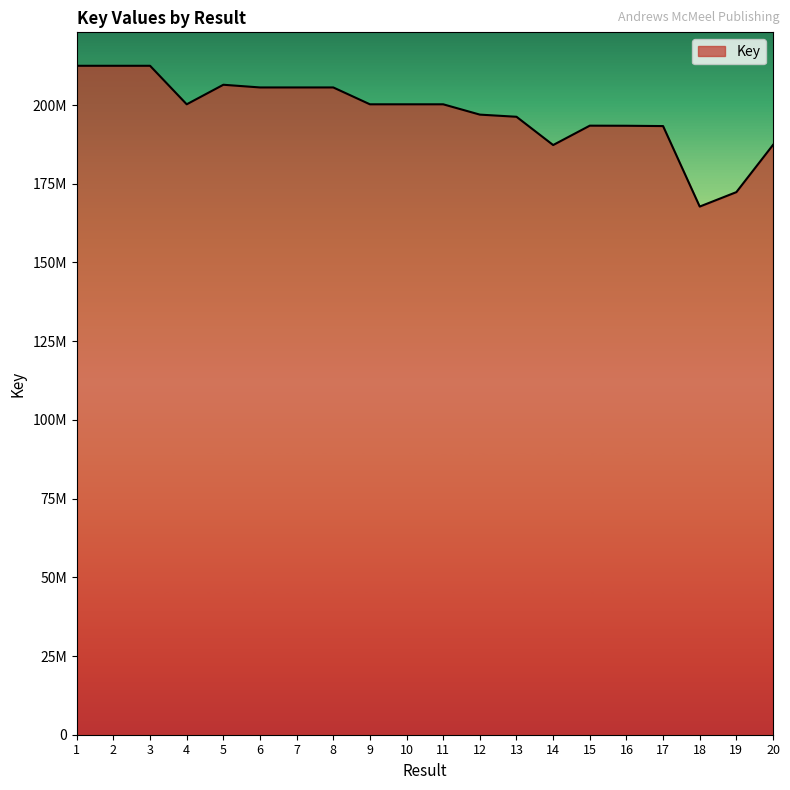

Does the chart display data point markers on the line(s)?

No